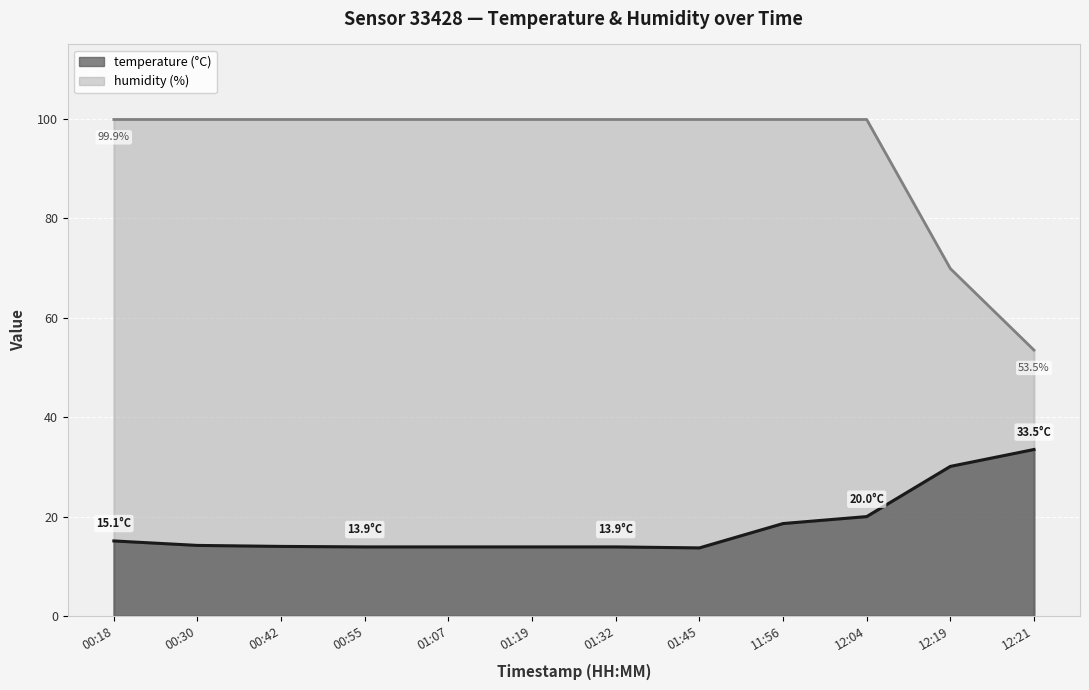

At how many categories does at least one series exceed 83?

10